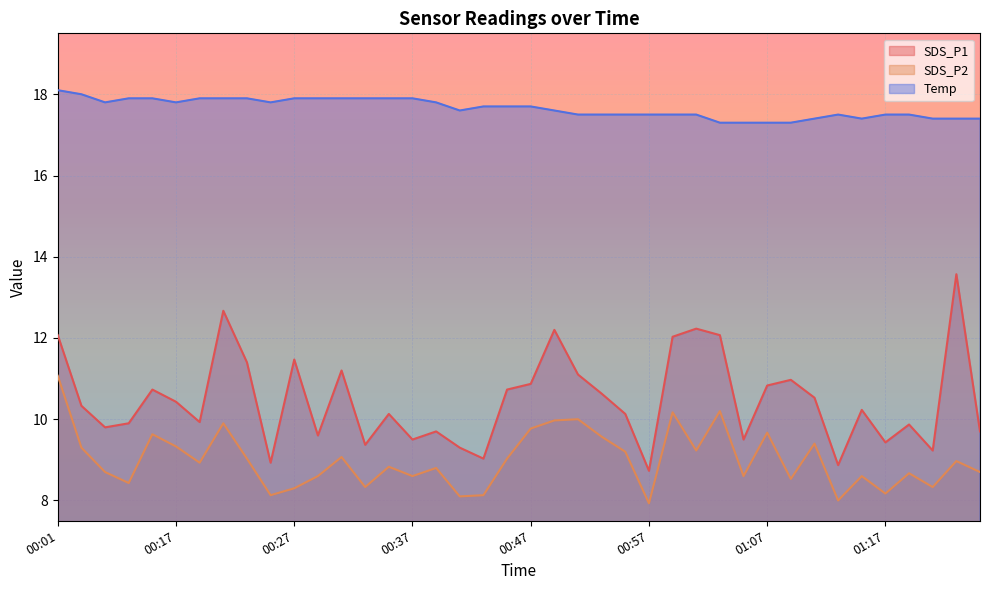

What is the sum of all SDS_P1 values?

418.9